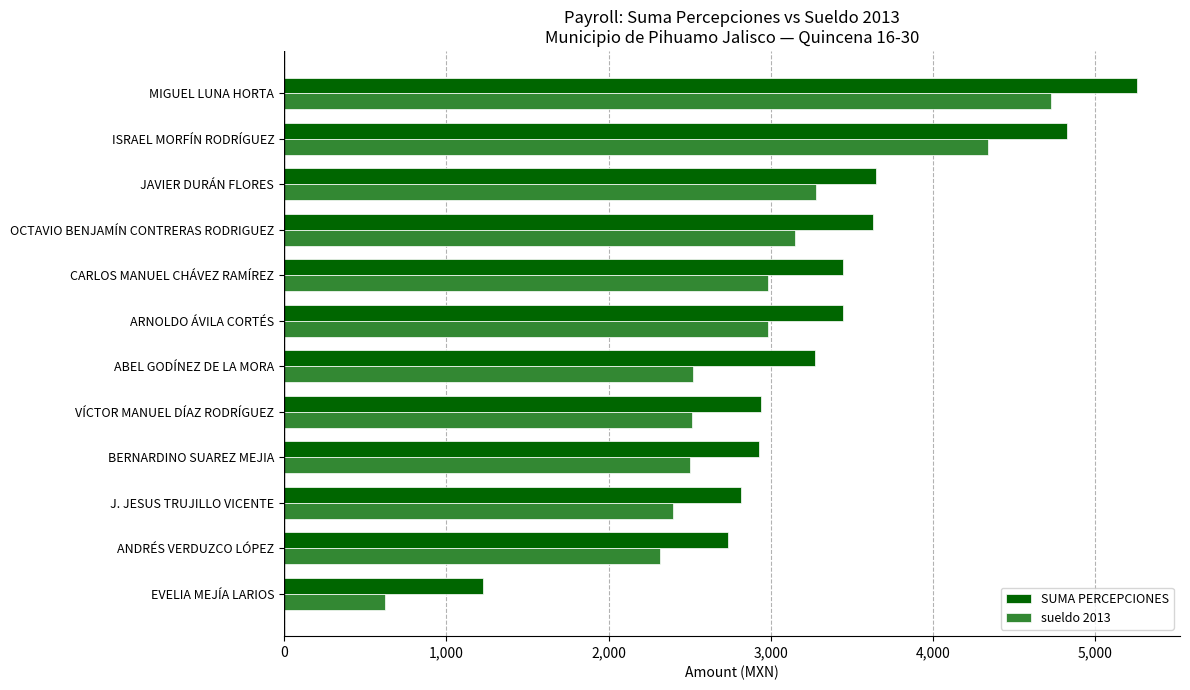

Which series has the largest range (max minus min)?

sueldo 2013